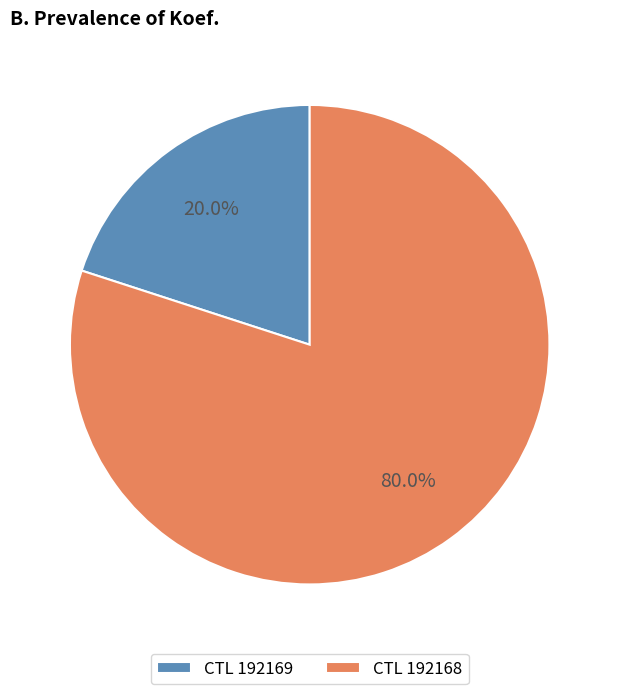

Which has a higher value, CTL 192169 or CTL 192168?

CTL 192168